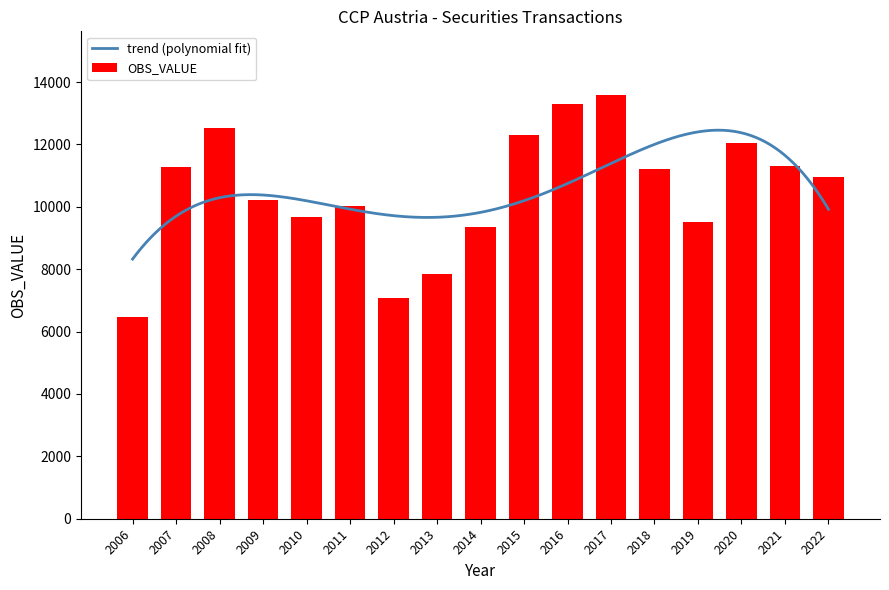

What is the sum of all values?

178712